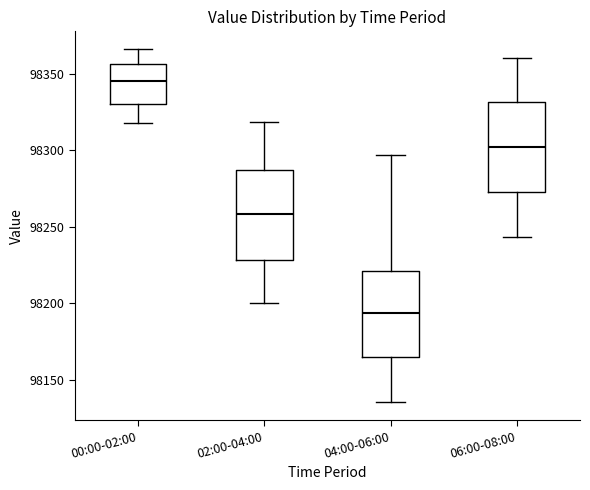

Reading left to right, read every box against the y-axis: the position of its median line, the range the box covers, and the ends of its whiskers. The values are not printed on the chart, so give them approximately, as read against the axis.

00:00-02:00: median 98345, box 98330 to 98355, whiskers 98320 to 98365
02:00-04:00: median 98260, box 98230 to 98285, whiskers 98200 to 98320
04:00-06:00: median 98195, box 98165 to 98220, whiskers 98135 to 98295
06:00-08:00: median 98300, box 98275 to 98330, whiskers 98245 to 98360